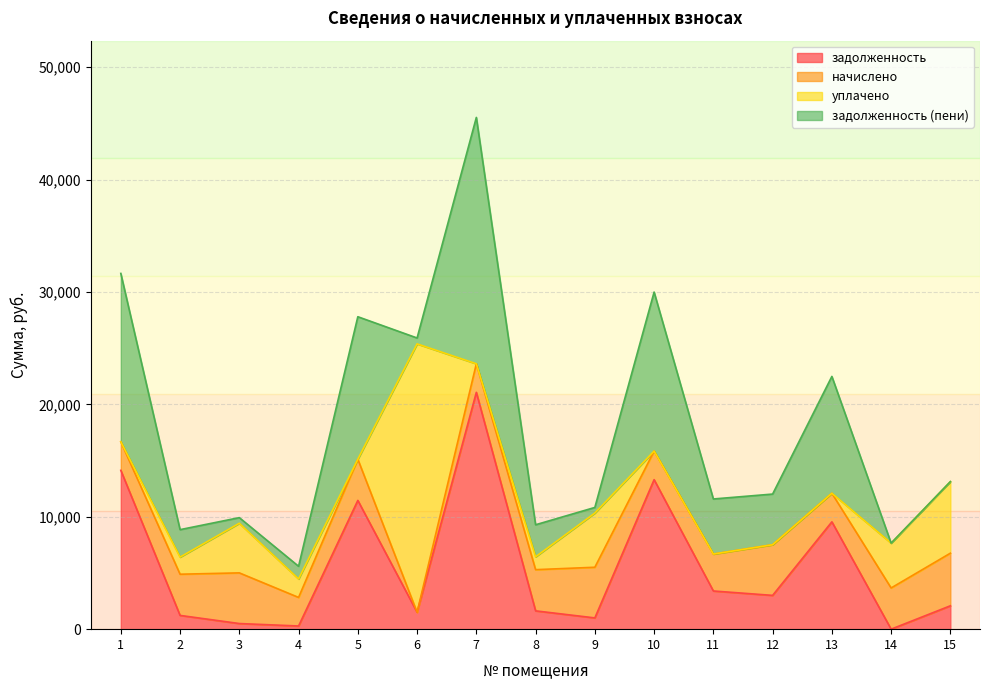

Which series ends up on top after the final intersection of начислено and уплачено?

уплачено